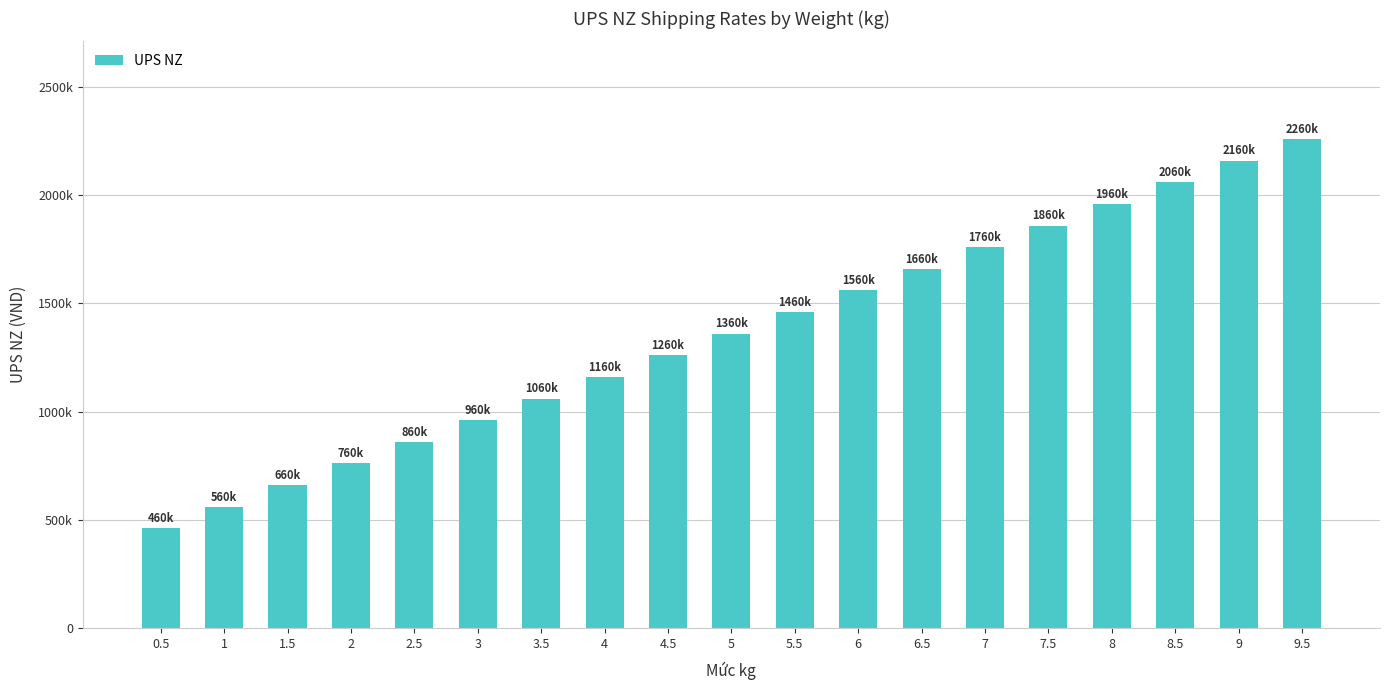

What is the ratio of the value at 7 to the value at 9?

0.8